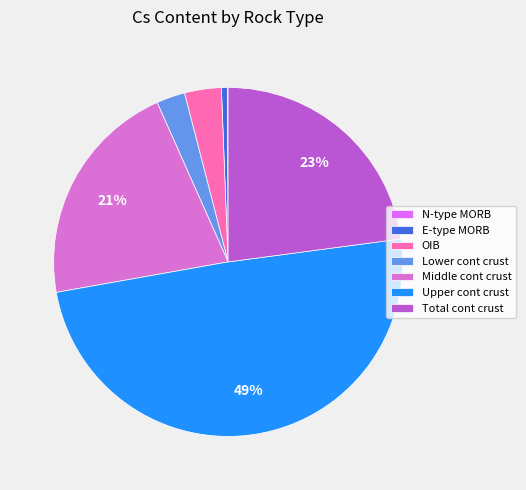

Do Middle cont crust and Total cont crust together represent more than half of the pie?

No